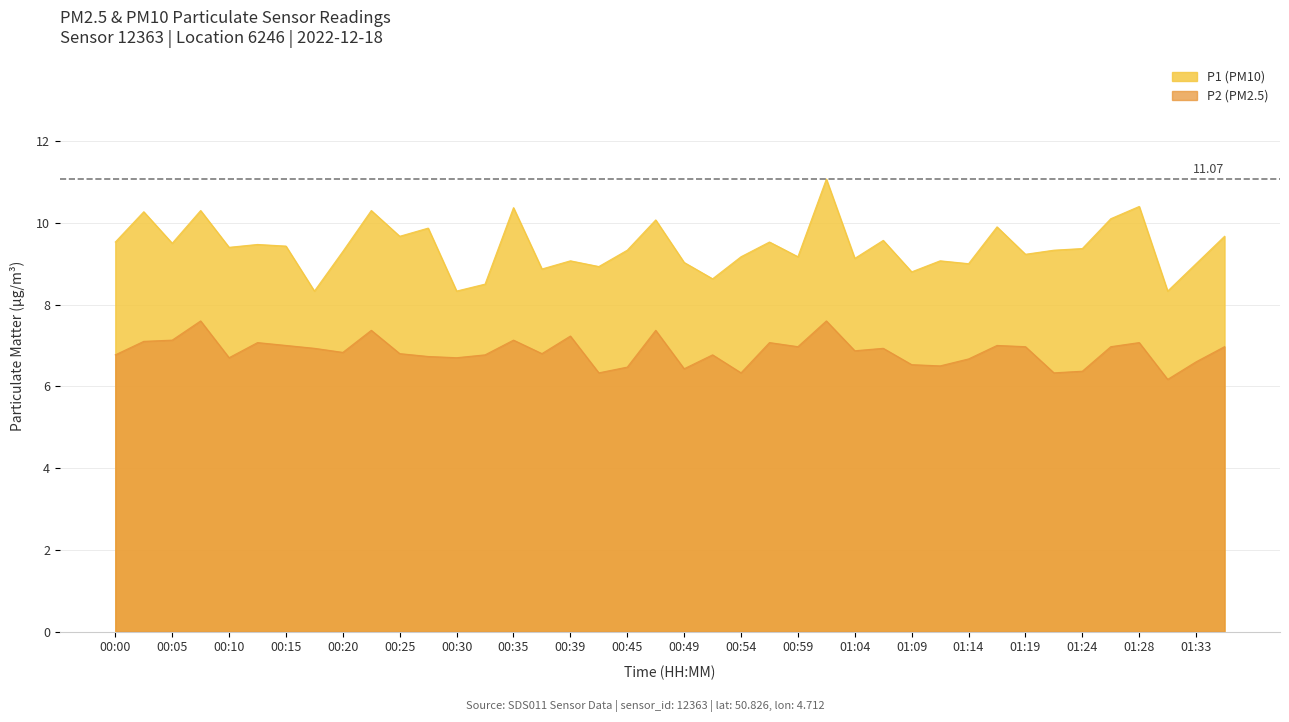

What are all the series names shown in the legend?

P1 (PM10), P2 (PM2.5)